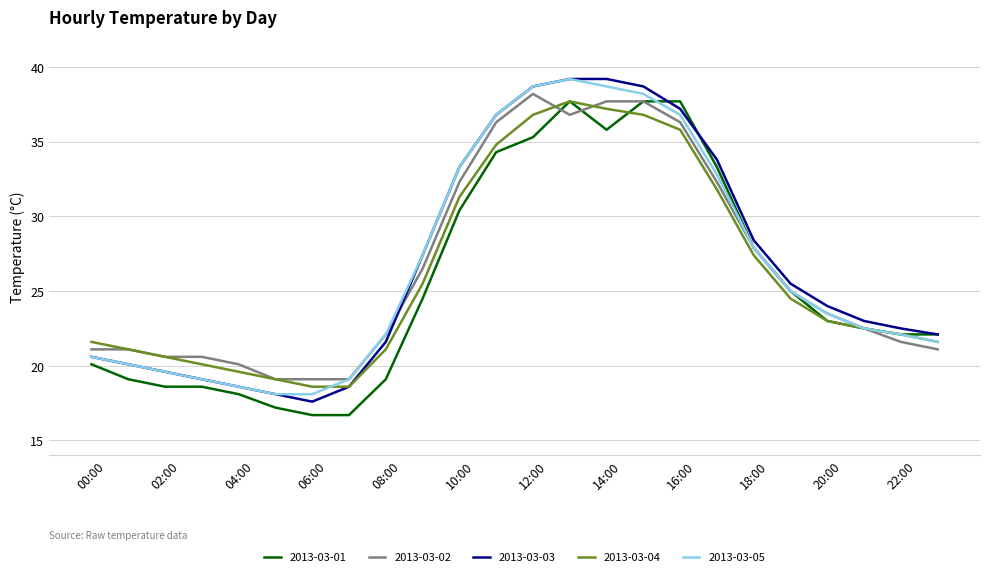

What is the smallest value displayed?

16.7